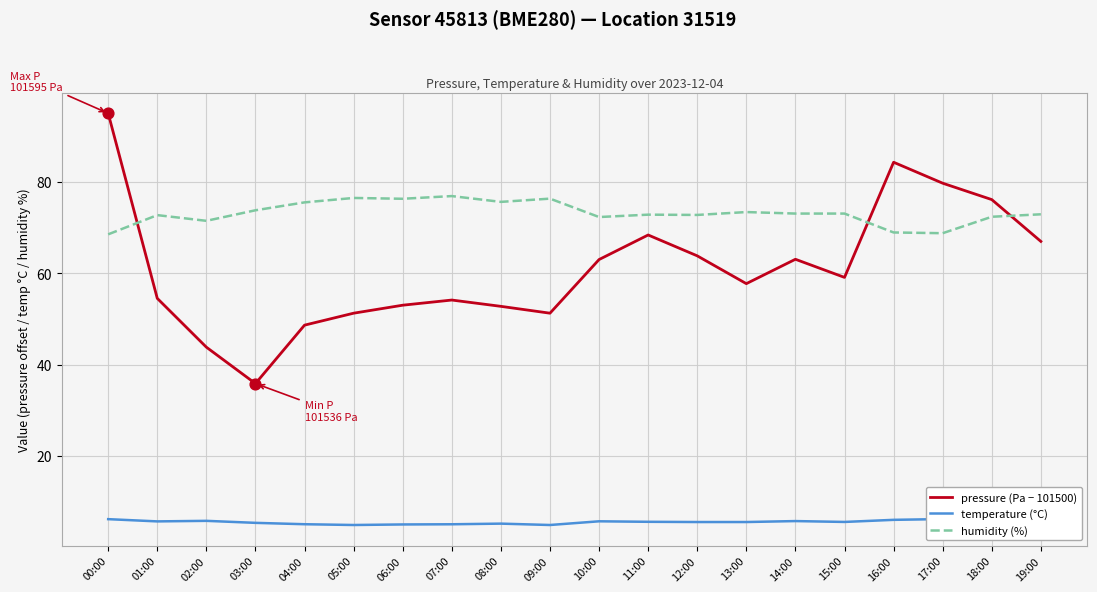

Which series has the largest Y range (max minus min)?

pressure (Pa − 101500)